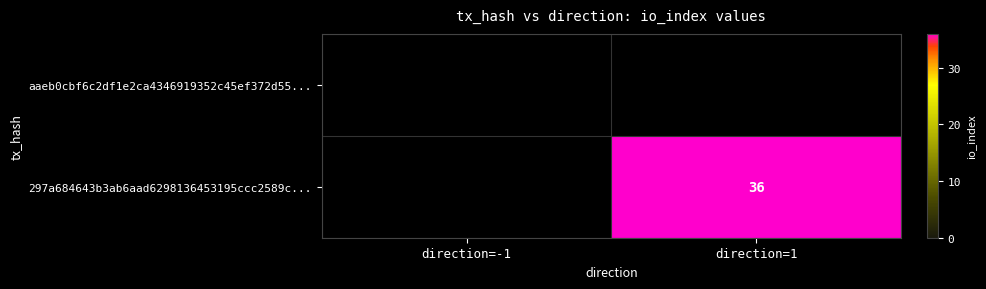

True or false: 297a684643b3ab6aad6298136453195ccc2589c... has a value of 51 at direction=1.

False